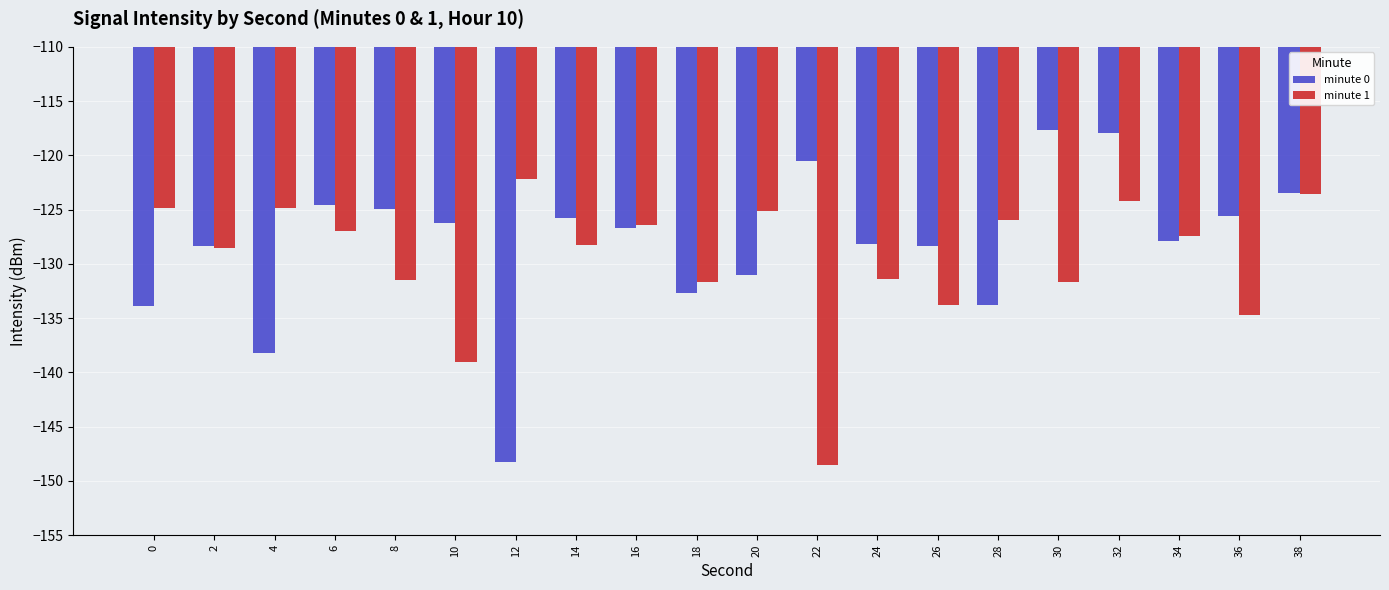

Are the bars grouped side by side (vs. stacked)?

Yes